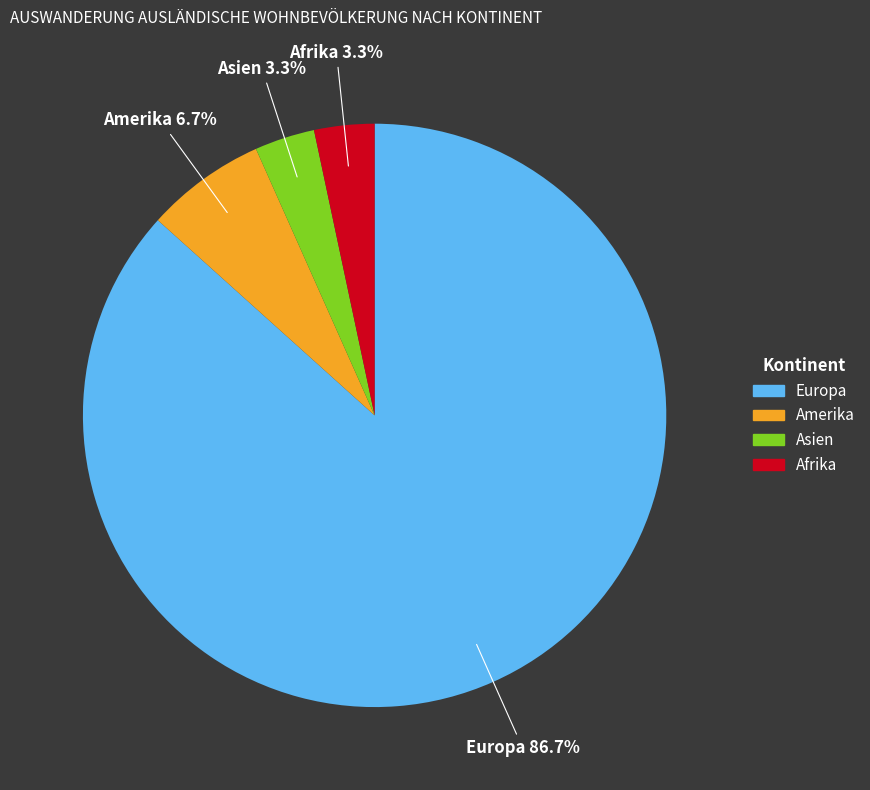

Is there a majority slice in this chart?

Yes